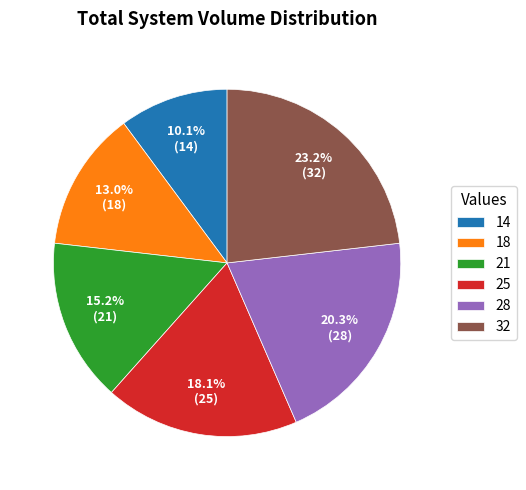

How many slices are in this pie chart?

6